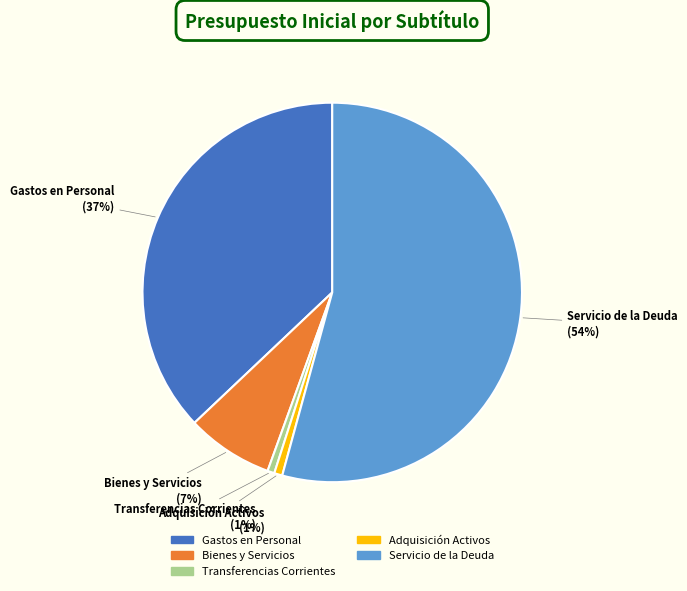

Is there a majority slice in this chart?

Yes